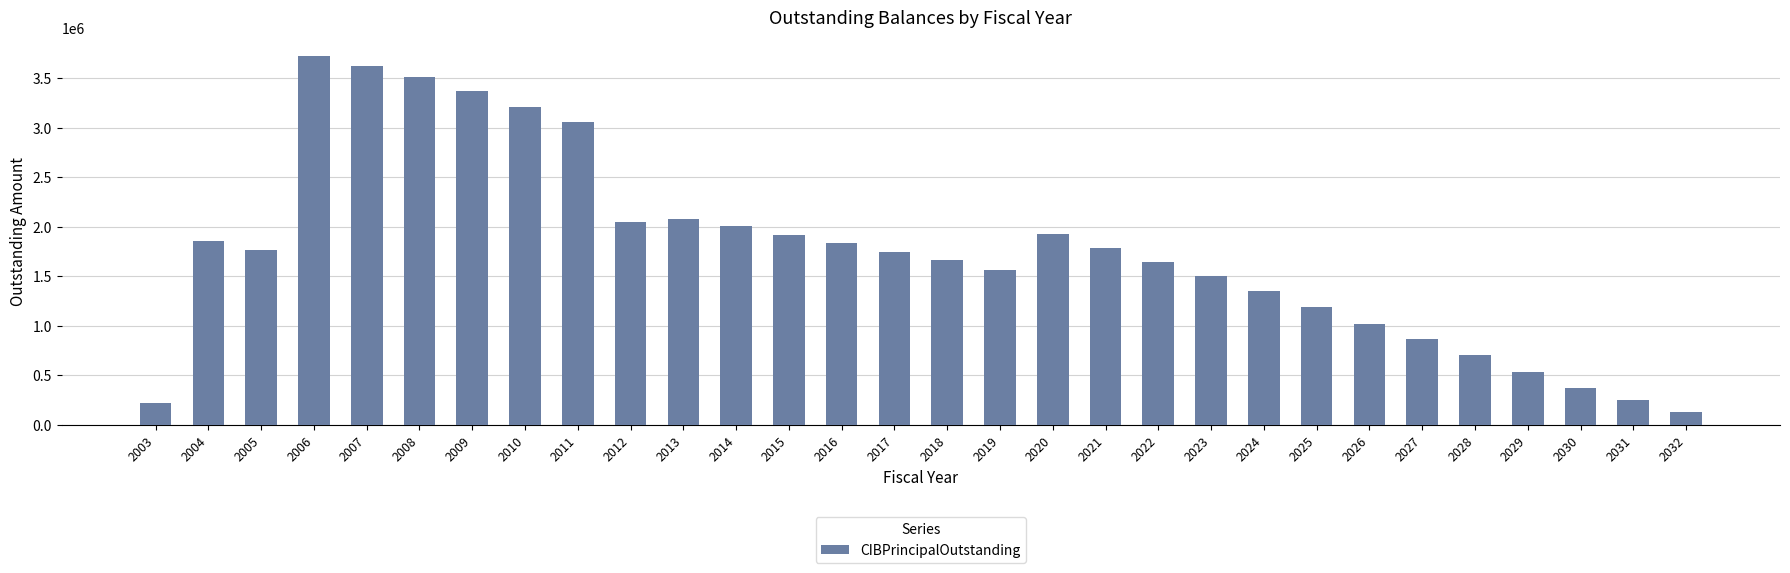

What is the maximum value shown in the chart?

3726000